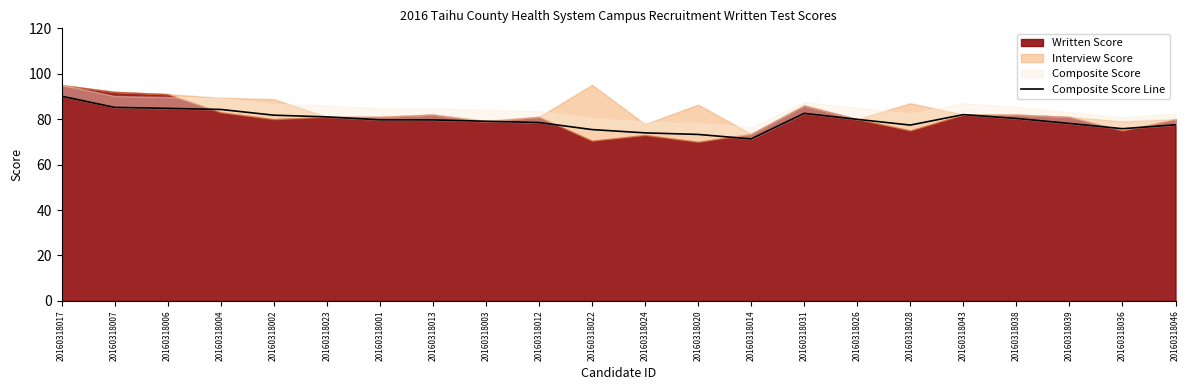

What is the label of the 21st point from the left?

20160318036